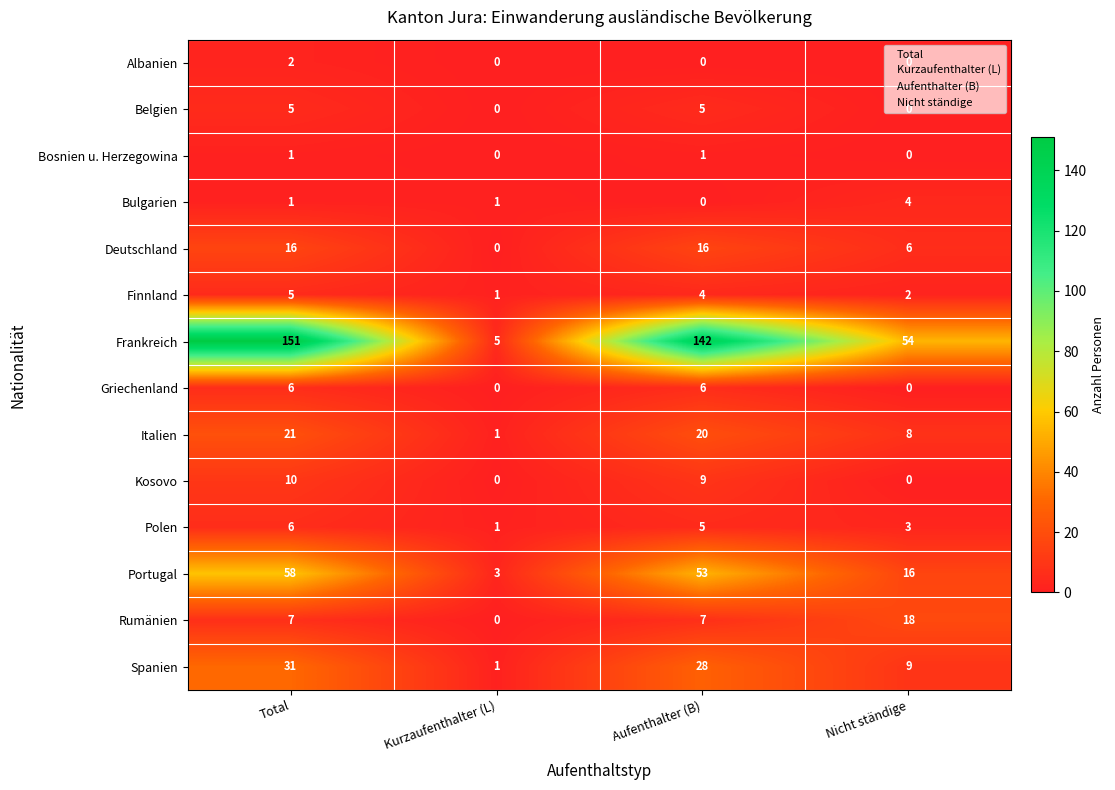

What is the highest value of the Kosovo series?

10